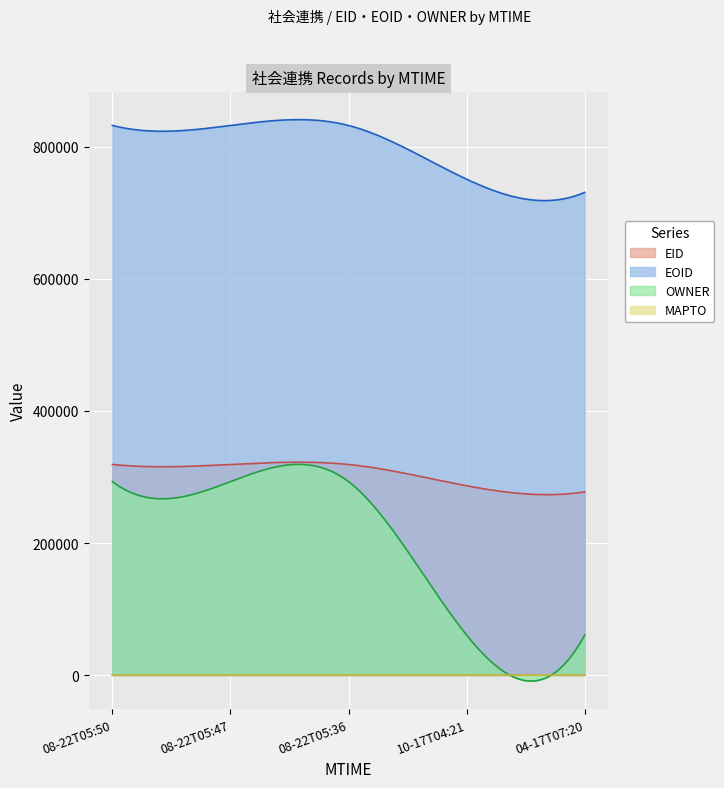

List the labels in order of OWNER value, smallest first.

2014-10-17T04:21:05, 2014-04-17T07:20:55, 2016-08-22T05:50:41, 2016-08-22T05:47:37, 2016-08-22T05:36:47